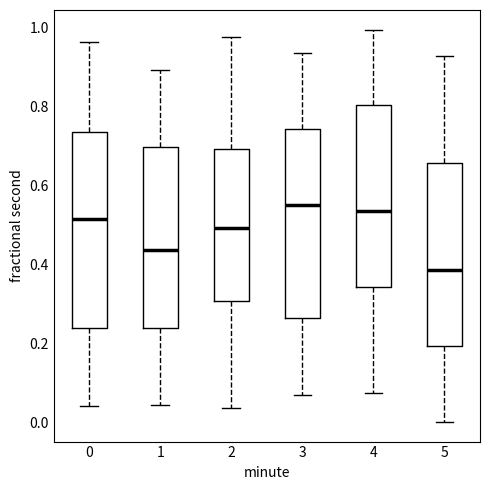

Reading left to right, transcribe this box plot: for each box, give where its median line is, the range the box spans, and where its two whiskers end, as read against the y-axis. The values are not printed on the chart, so give them approximately, as read against the axis.

0: median 0.52, box 0.24 to 0.74, whiskers 0.04 to 0.96
1: median 0.44, box 0.24 to 0.70, whiskers 0.04 to 0.90
2: median 0.50, box 0.30 to 0.70, whiskers 0.04 to 0.98
3: median 0.54, box 0.26 to 0.74, whiskers 0.06 to 0.94
4: median 0.54, box 0.34 to 0.80, whiskers 0.08 to 1.00
5: median 0.38, box 0.20 to 0.66, whiskers 0.00 to 0.92